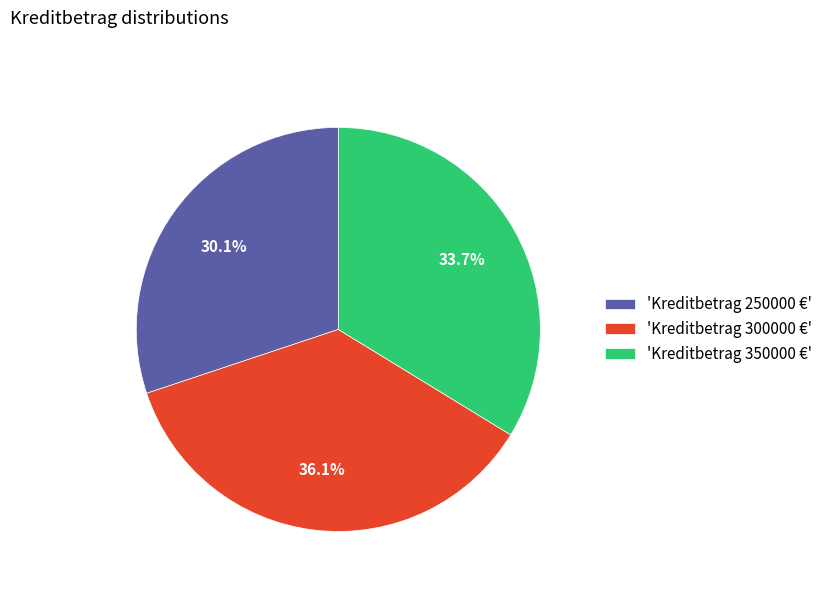

Rank the categories by value from lowest to highest.

'Kreditbetrag 250000 €', 'Kreditbetrag 350000 €', 'Kreditbetrag 300000 €'